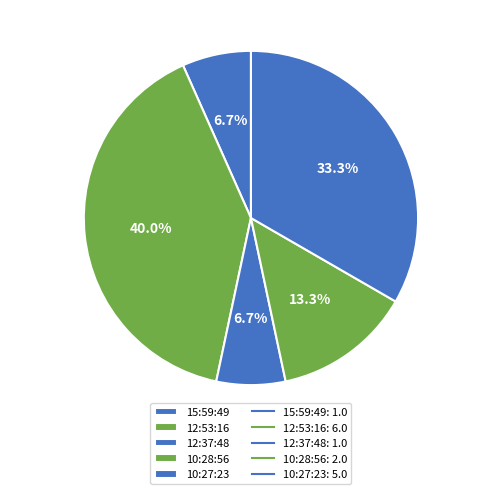

Does any single category account for the majority?

No